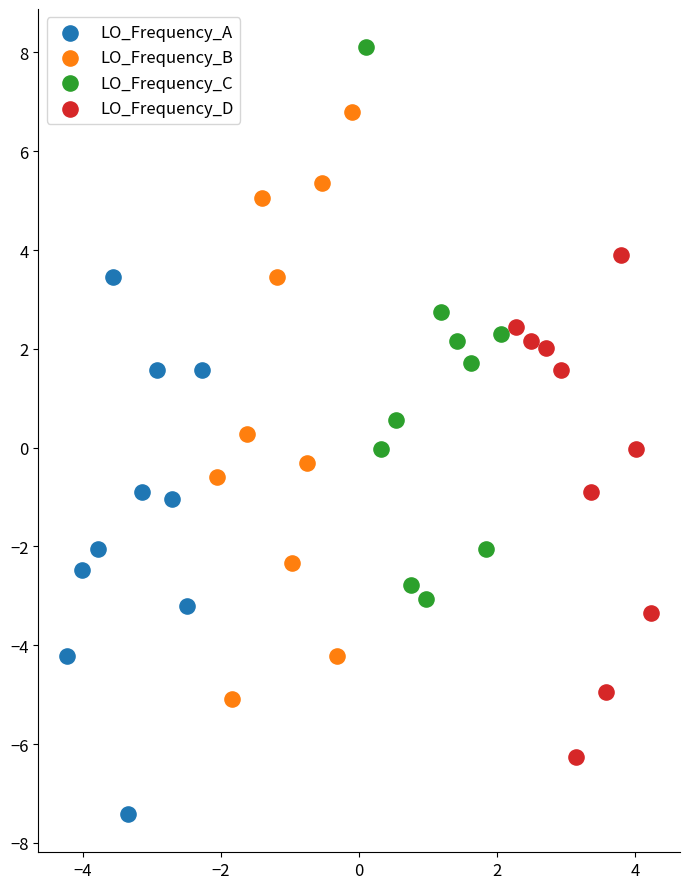

Which series has the largest Y range (max minus min)?

LO_Frequency_B